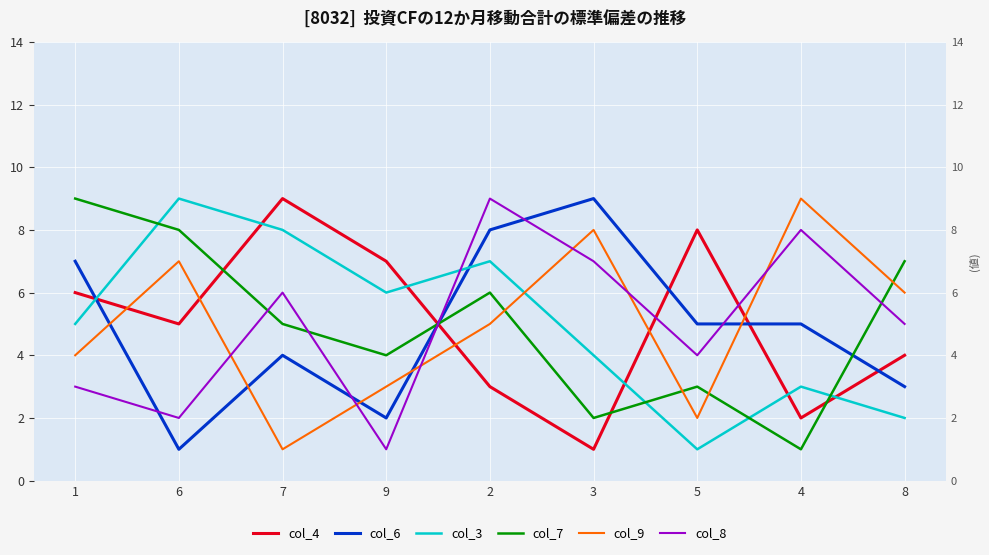

What is the minimum value shown in the chart?

1